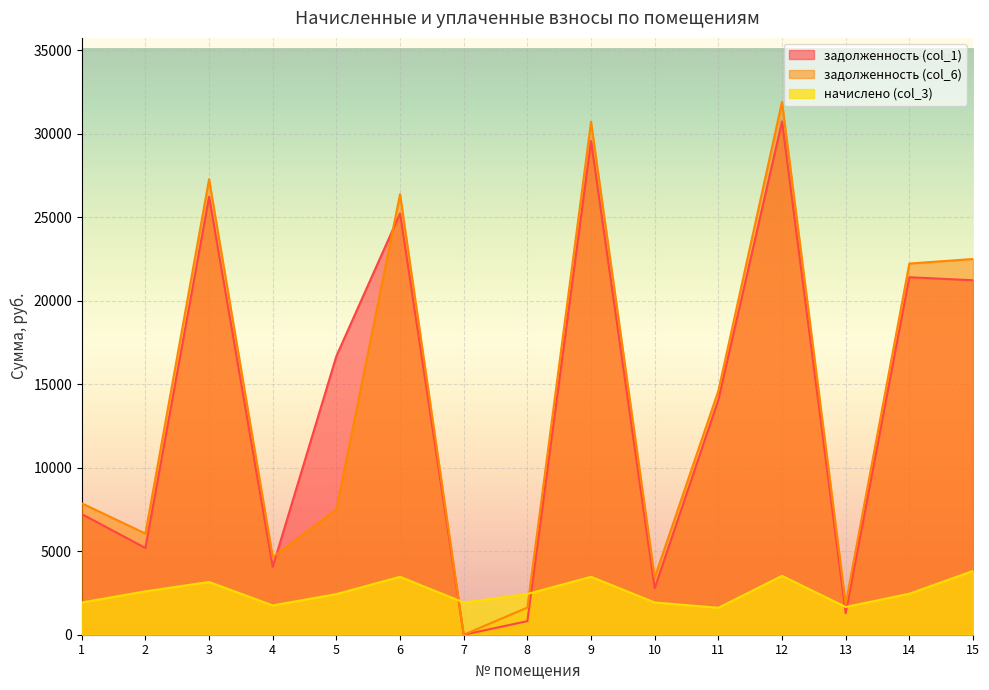

Where is задолженность (col_1) nearest to the value 15372?

11